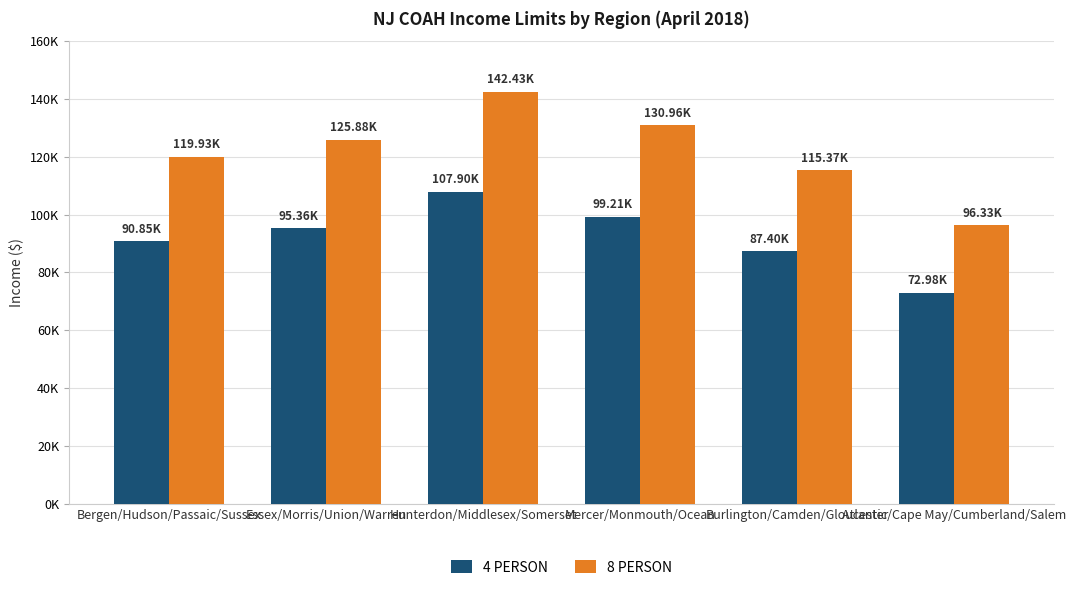

What is the label of the 6th bar from the left?

Atlantic/Cape May/Cumberland/Salem